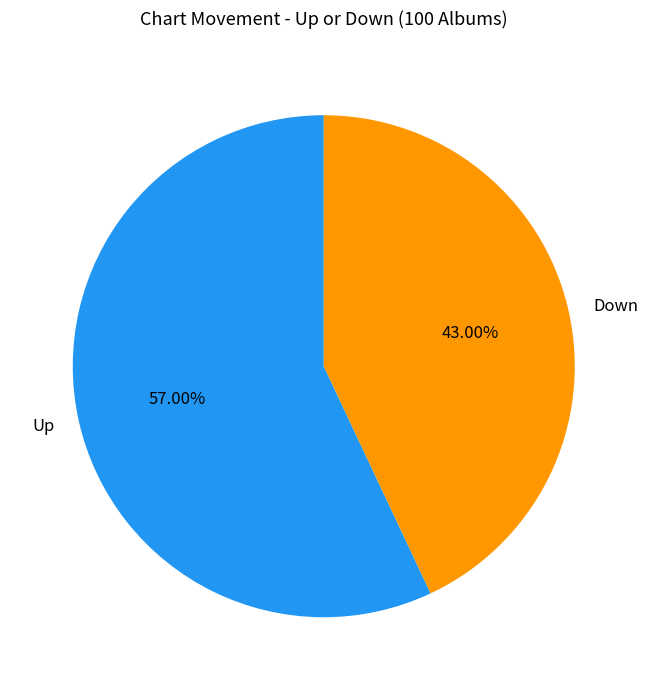

Which category has the smallest portion of the pie?

Down